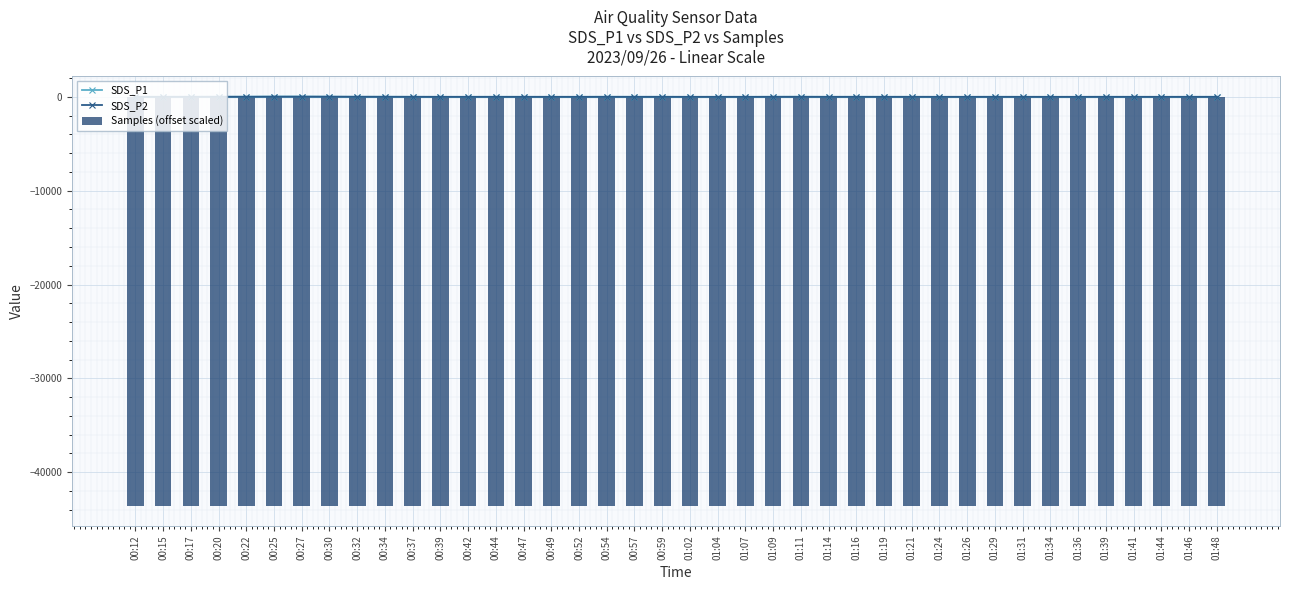

What is the minimum value shown in the chart?

-43556.5